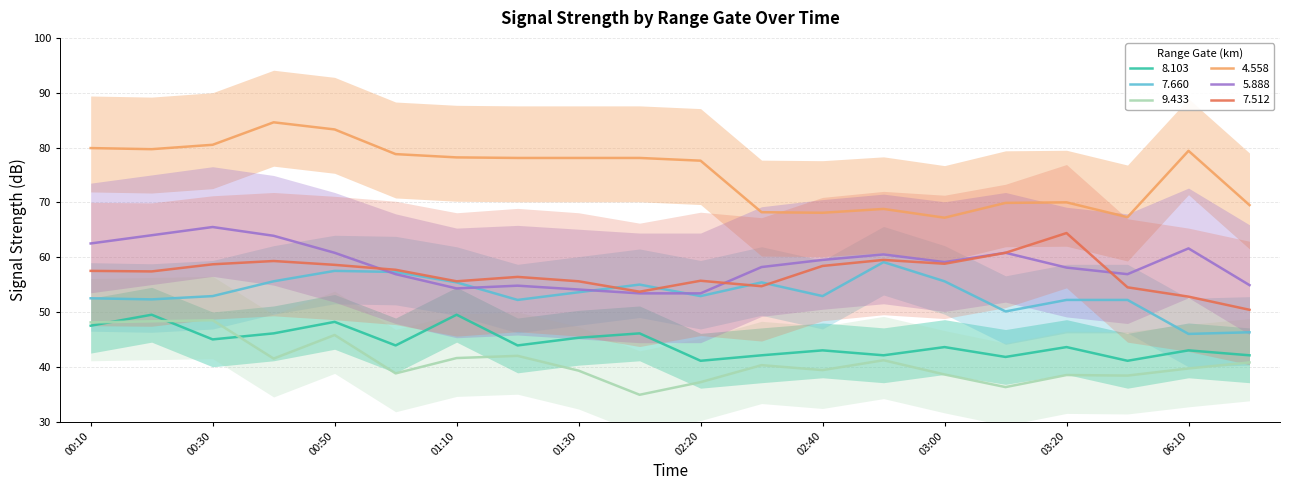

True or false:   7.512 has more than 2 points higher than both neighbors.

True